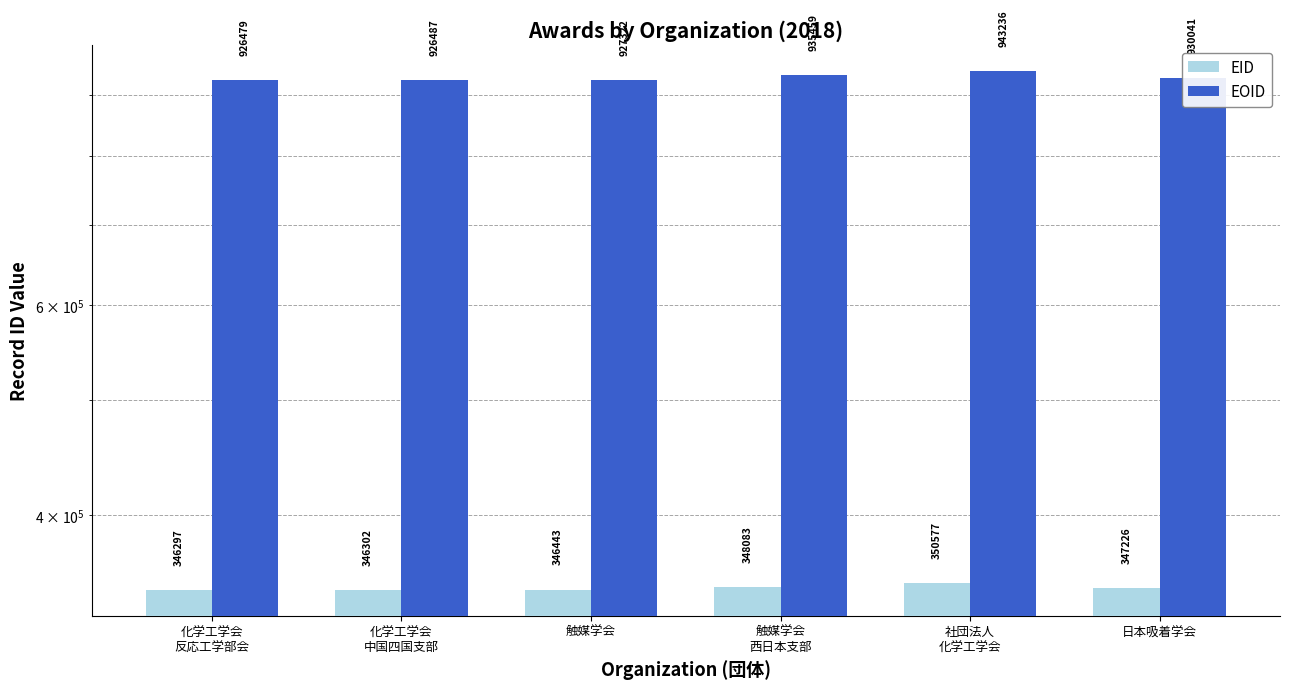

Which series changed the most between 化学工学会
反応工学部会 and 触媒学会?

EOID